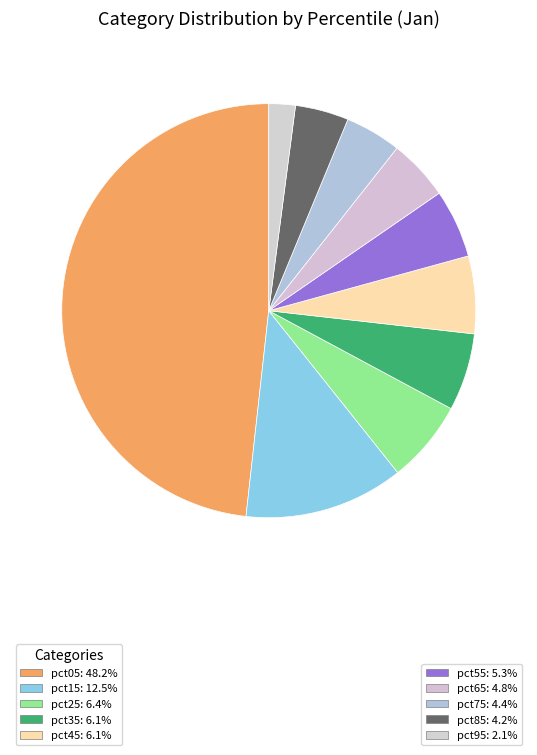

How many slices are in this pie chart?

10